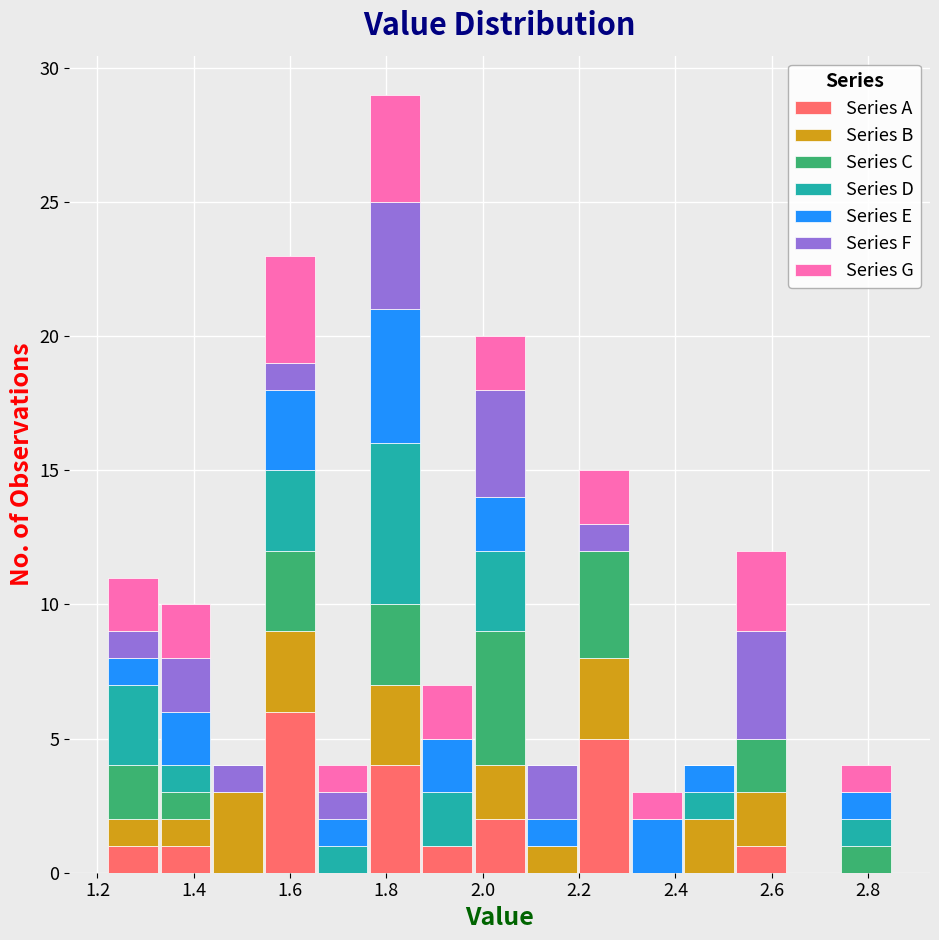

Which range on the x-axis has the tallest stacked bar (by total height)?

1.76 to 1.88